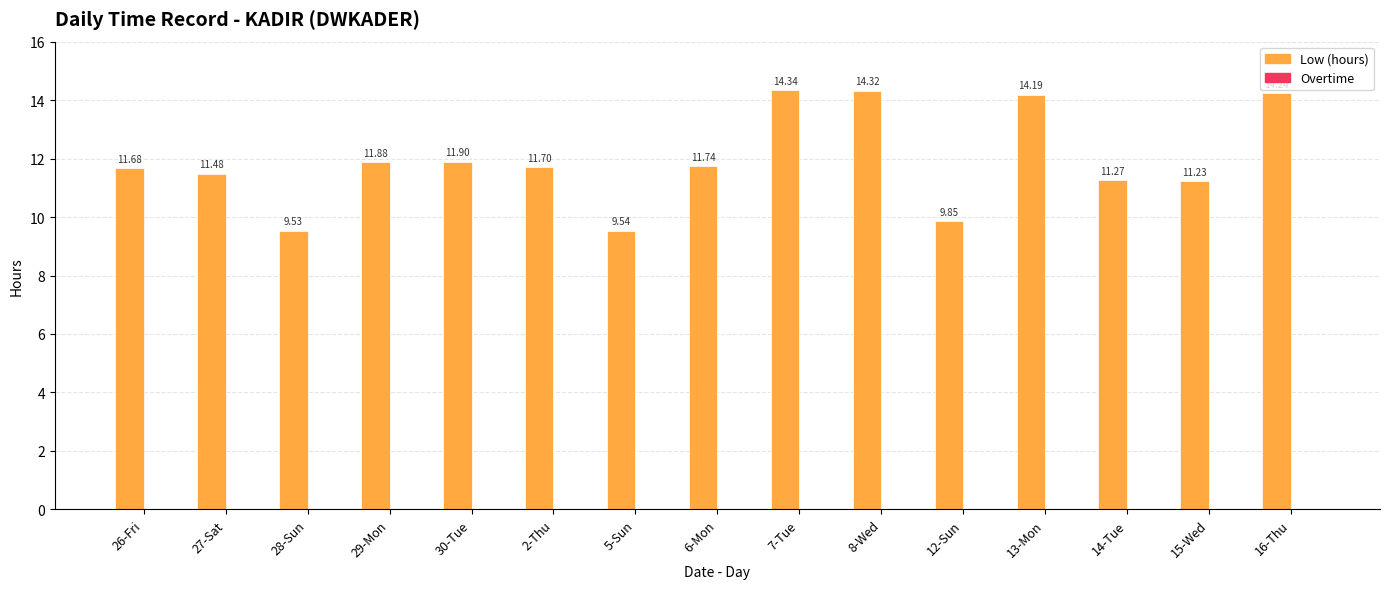

What is the label of the 11th bar from the right?

30-Tue